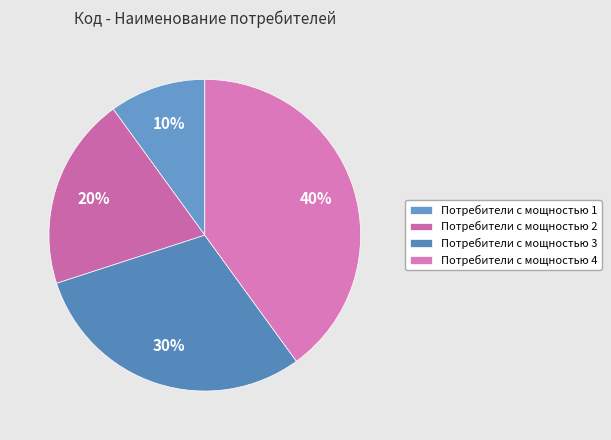

To the nearest percent, what portion does Потребители с мощностью 4 represent?

40%